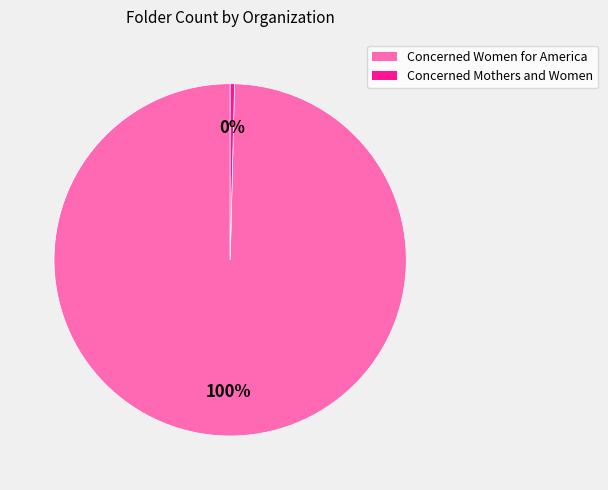

To the nearest percent, what is the average slice percentage?

50%